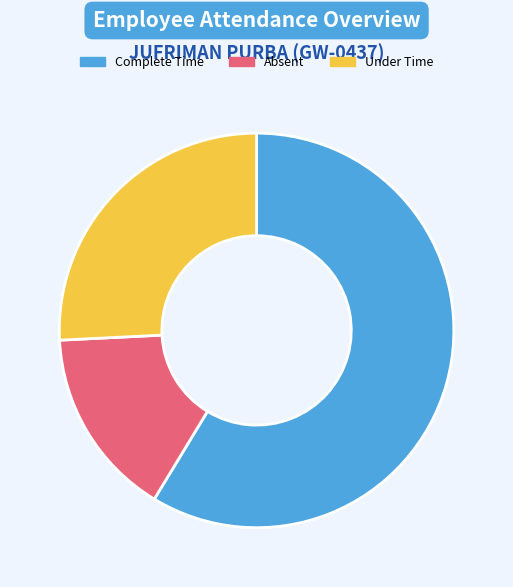

What is the majority slice?

Complete Time